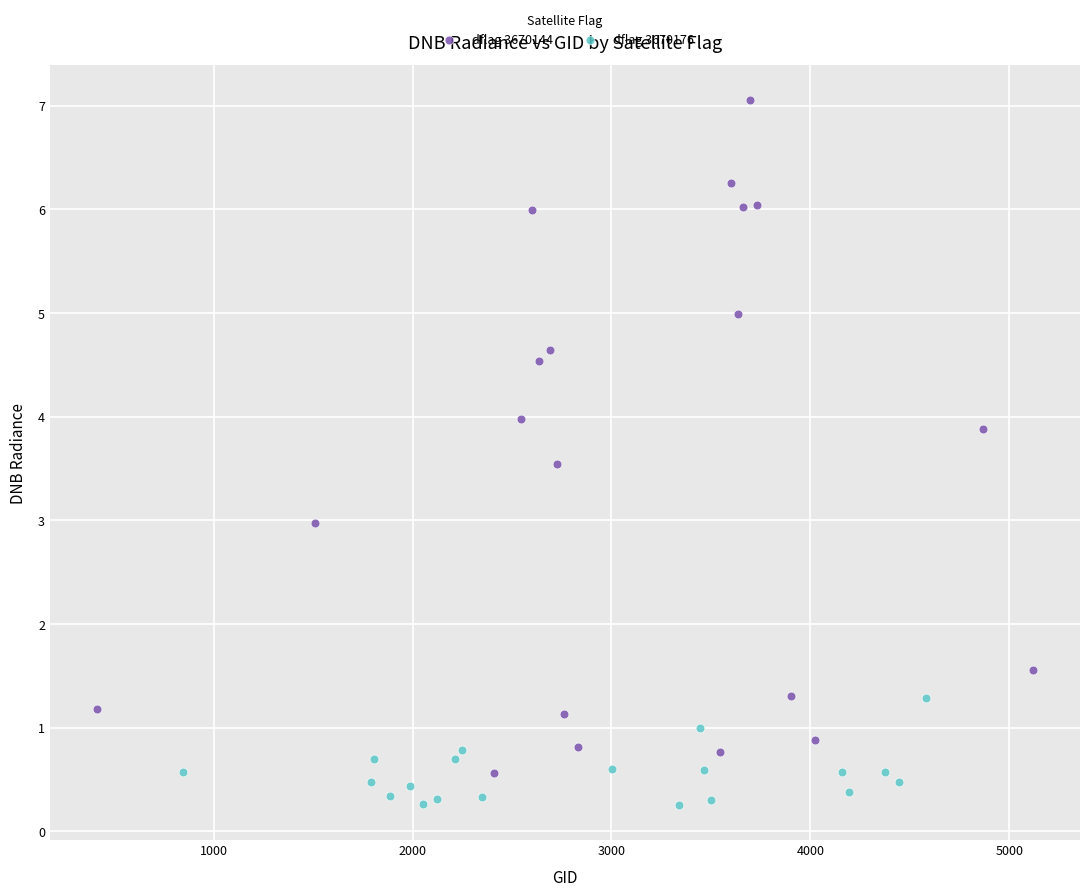

What are all the series names shown in the legend?

dflag 3670144, dflag 3670176